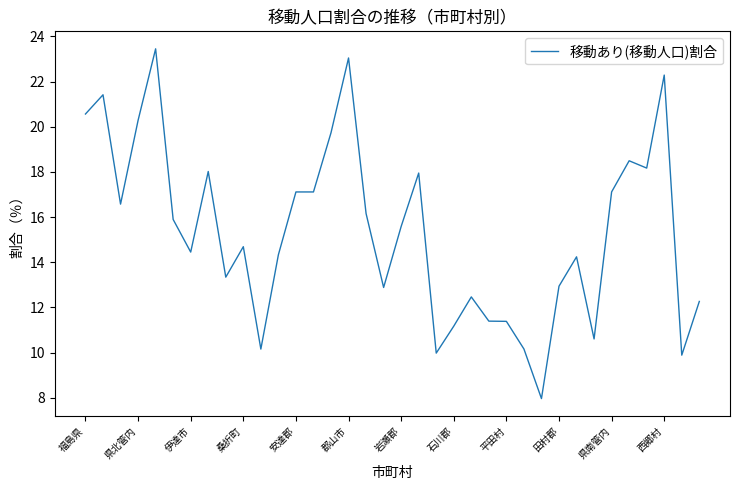

What is the minimum value shown in the chart?

8.0